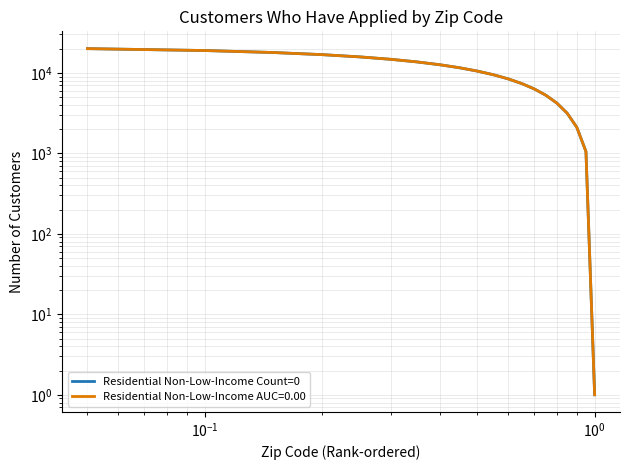

How many values are below 10526?

10